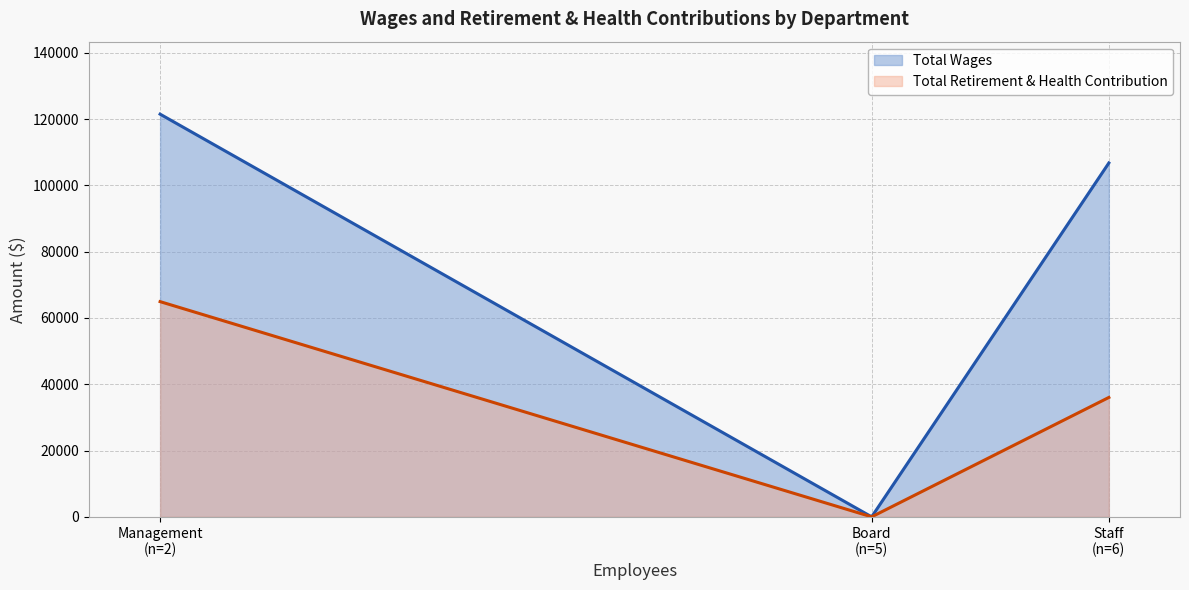

What are all the series names shown in the legend?

Total Wages, Total Retirement & Health Contribution